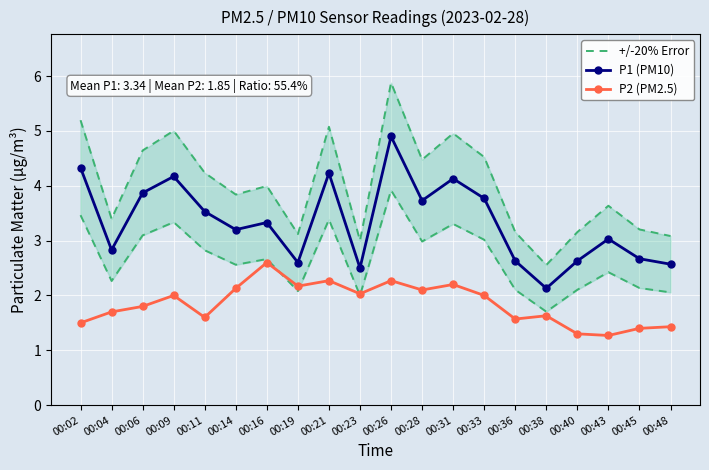

How many categories are shown in the chart?

20